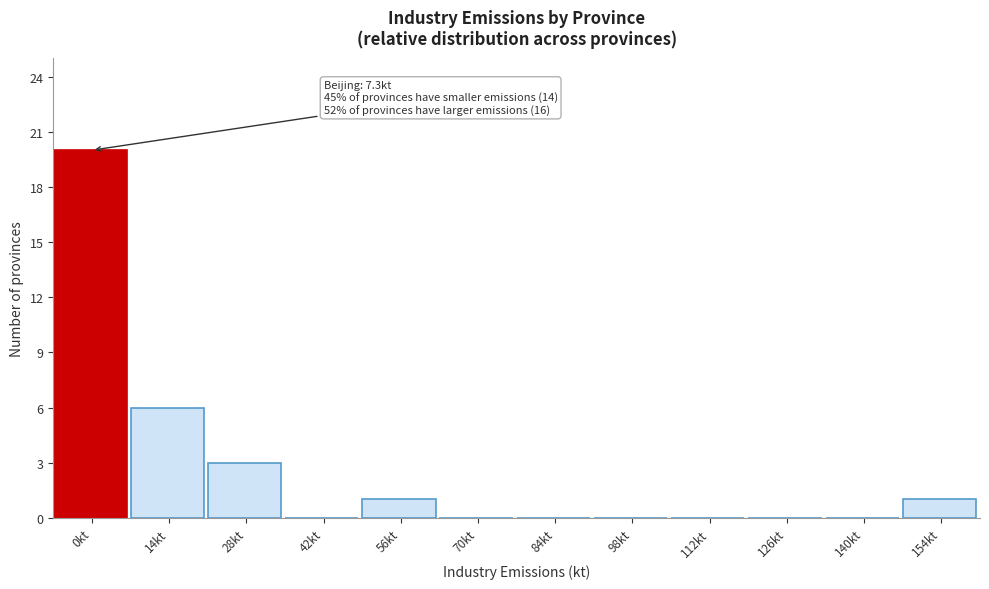

Reading right to left, list all the values displayed in this chart.

154kt=1	140kt=0	126kt=0	112kt=0	98kt=0	84kt=0	70kt=0	56kt=1	42kt=0	28kt=3	14kt=6	0kt=20